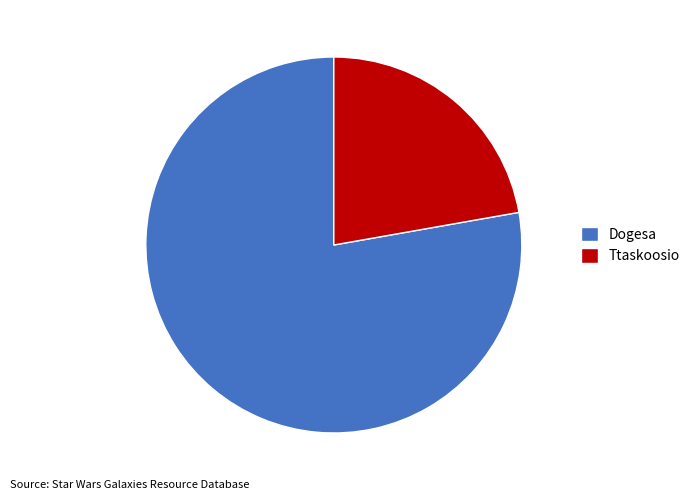

Does any single category account for the majority?

Yes